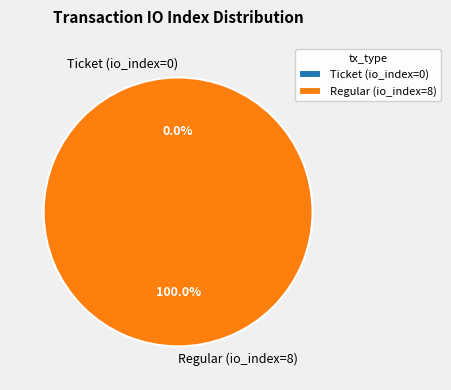

To the nearest percent, what is the difference between the Ticket (io_index=0) and Regular (io_index=8) slice percentages?

100%